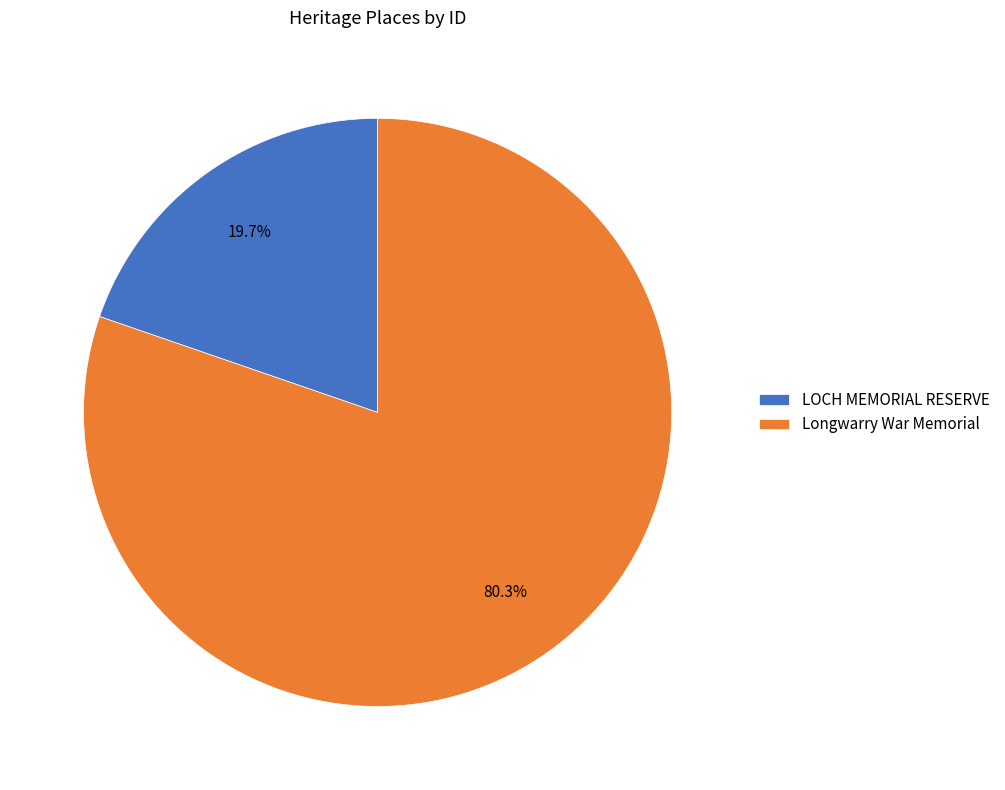

What percentage is the LOCH MEMORIAL RESERVE slice, to the nearest percent?

20%